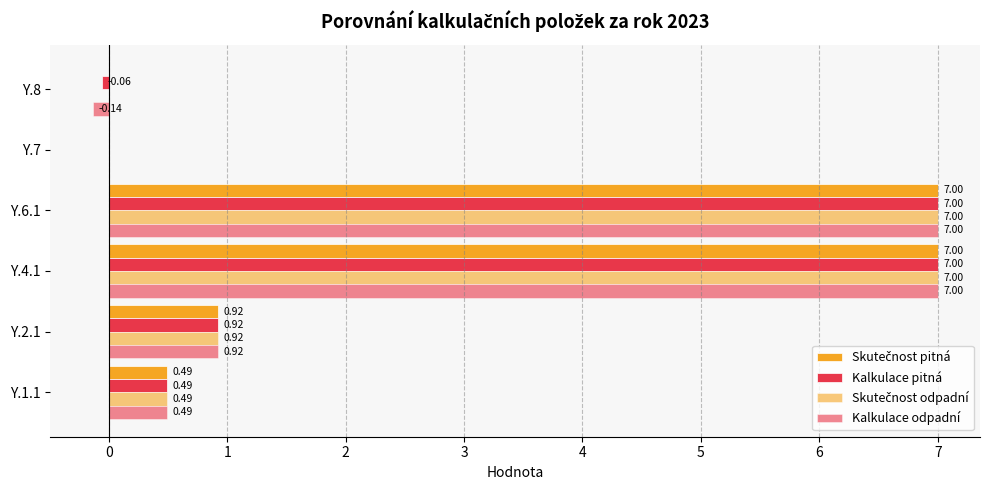

What is the difference between the maximum and minimum values in the Kalkulace pitná series?

7.1